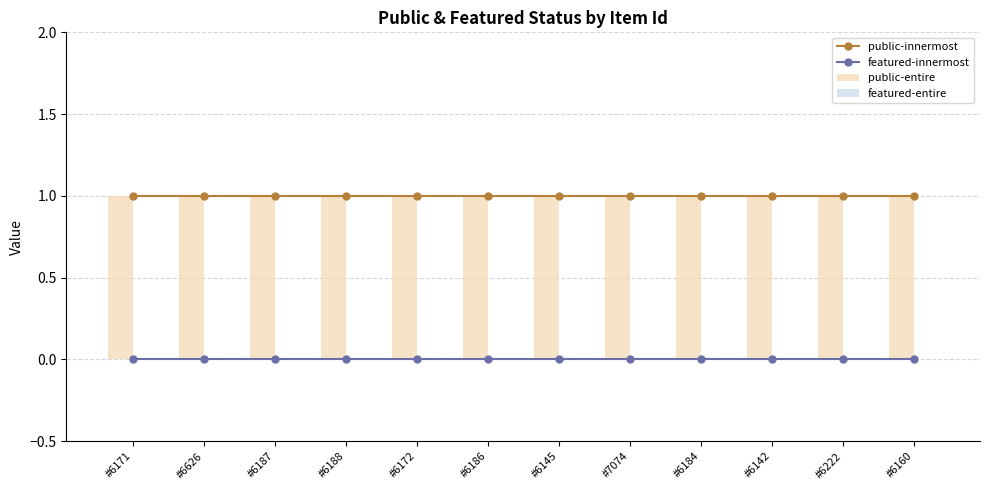

Reading right to left, transcribe all the data shown in this chart.

public-innermost: 1	1	1	1	1	1	1	1	1	1	1	1
featured-innermost: 0	0	0	0	0	0	0	0	0	0	0	0
public-entire: 1	1	1	1	1	1	1	1	1	1	1	1
featured-entire: 0	0	0	0	0	0	0	0	0	0	0	0